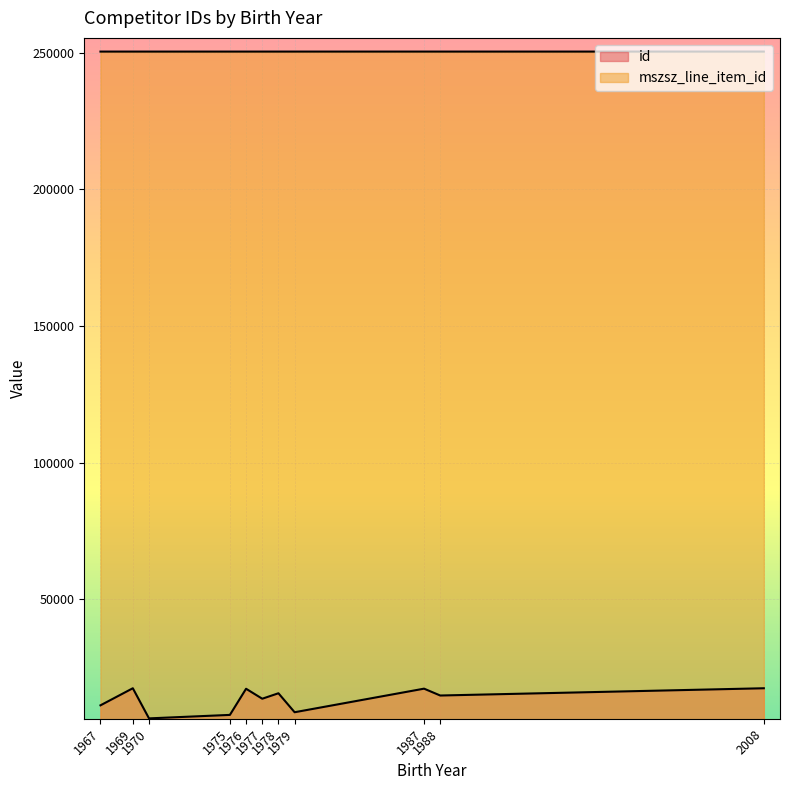

At 1988, list the series in order from smallest to largest.

id, mszsz_line_item_id